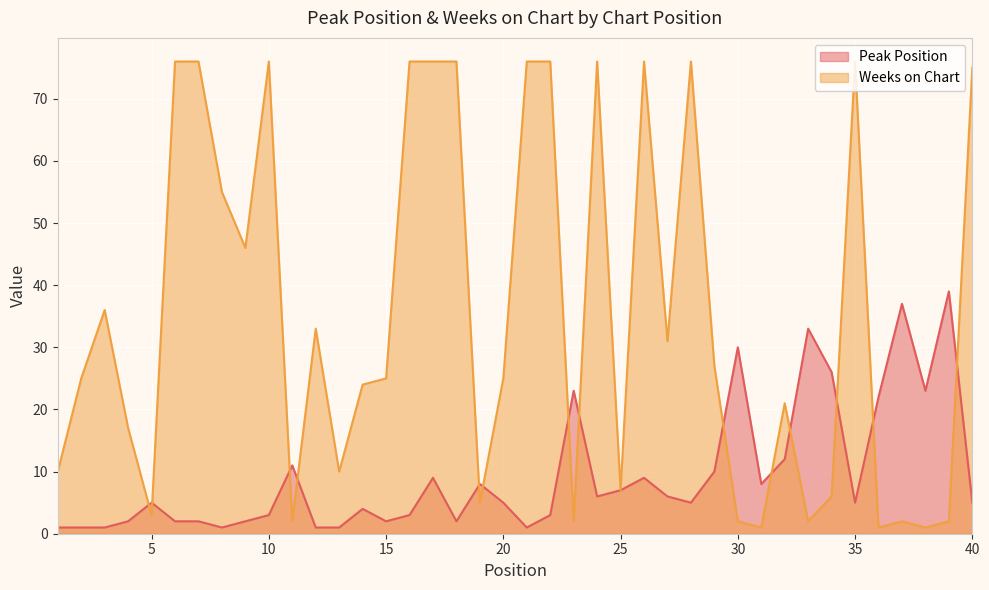

Between 17 and 28, which is larger?

17